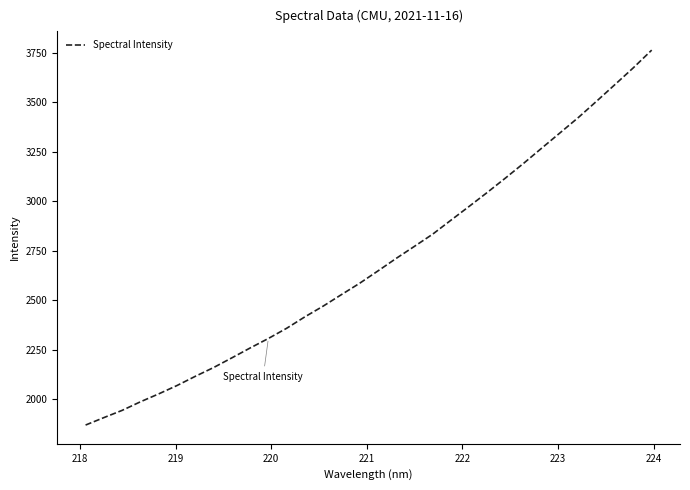

What is the minimum value shown in the chart?

1870.4